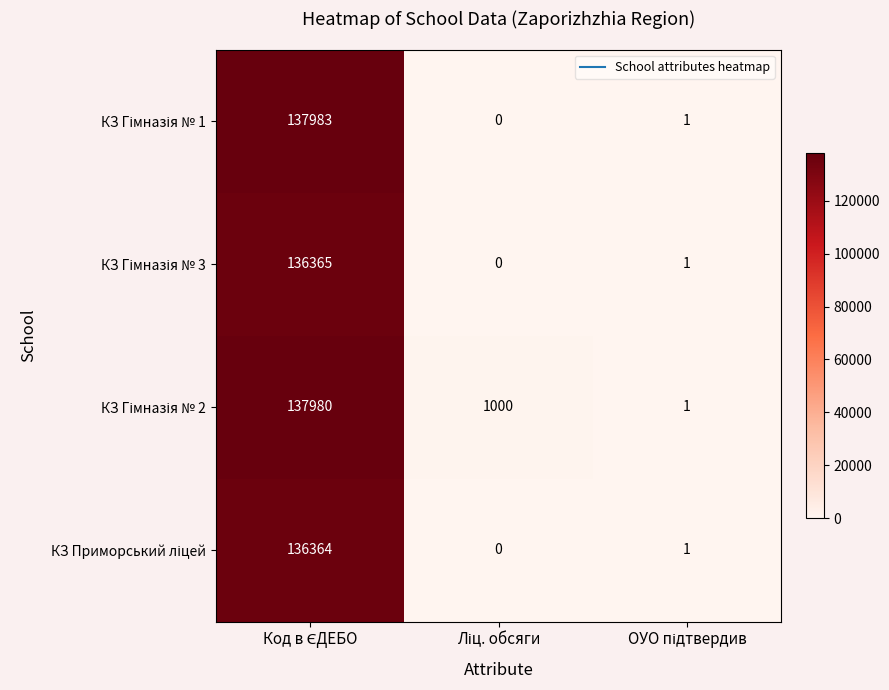

What is the greatest value displayed?

137983